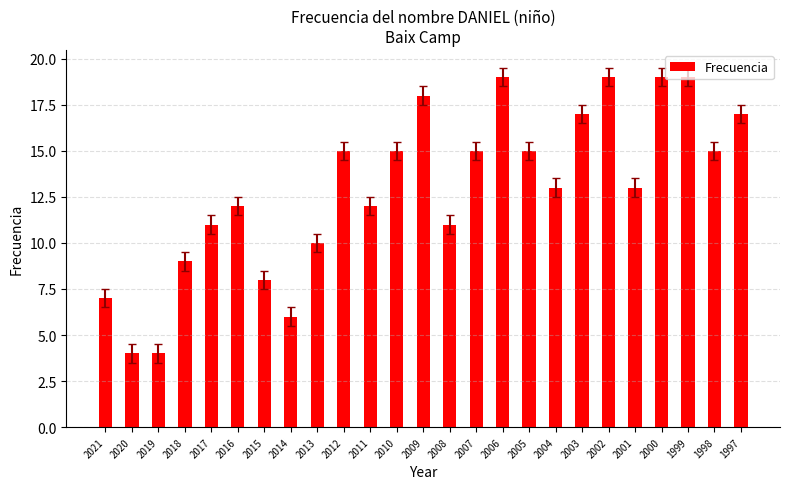

Count the number of categories in the chart.

25